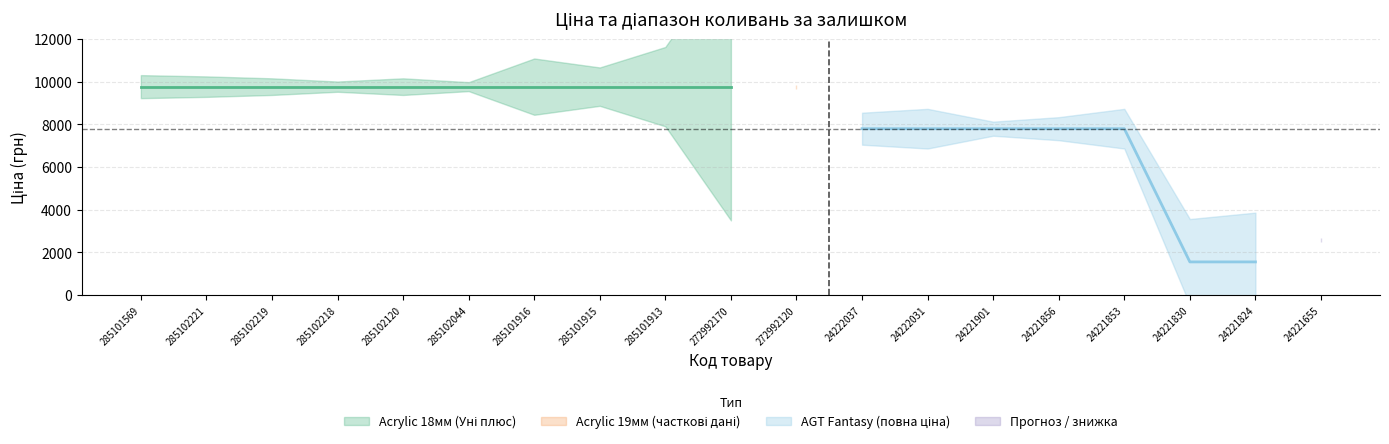

What is the difference between the highest and lowest values at 24222037?

7767.9